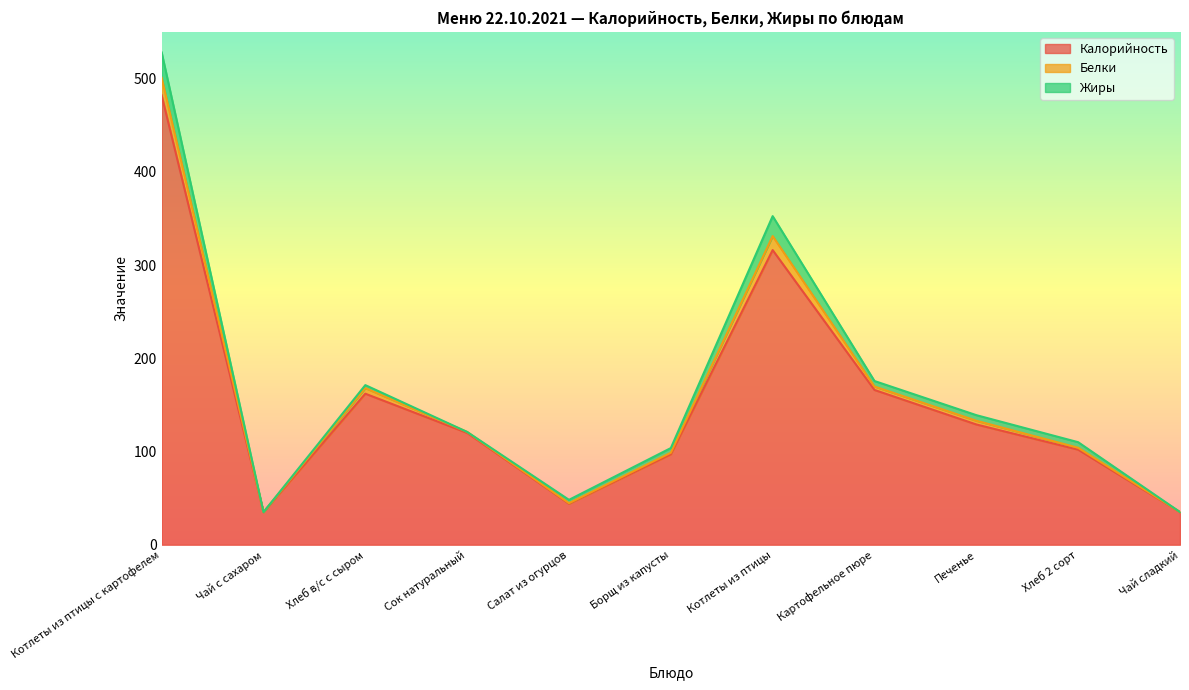

After their last crossing, which series has the higher values: Белки or Жиры?

Белки